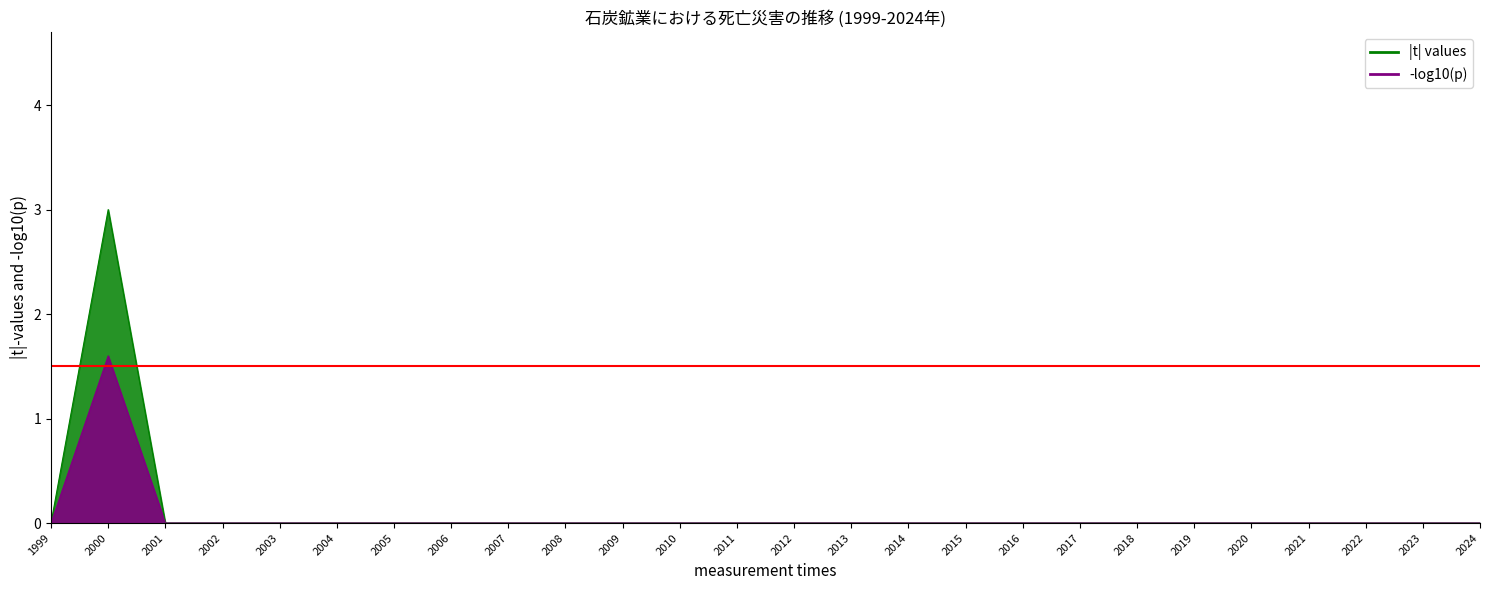

The |t| values series shows 0.0 at 2007. True or false?

True